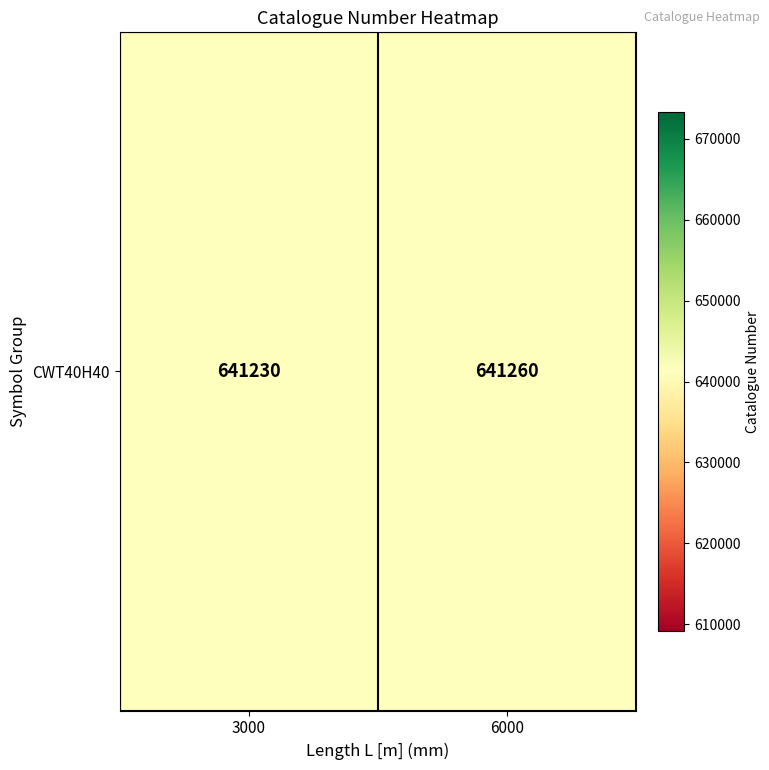

Is it true that the value at 6000 is 1100726?

False